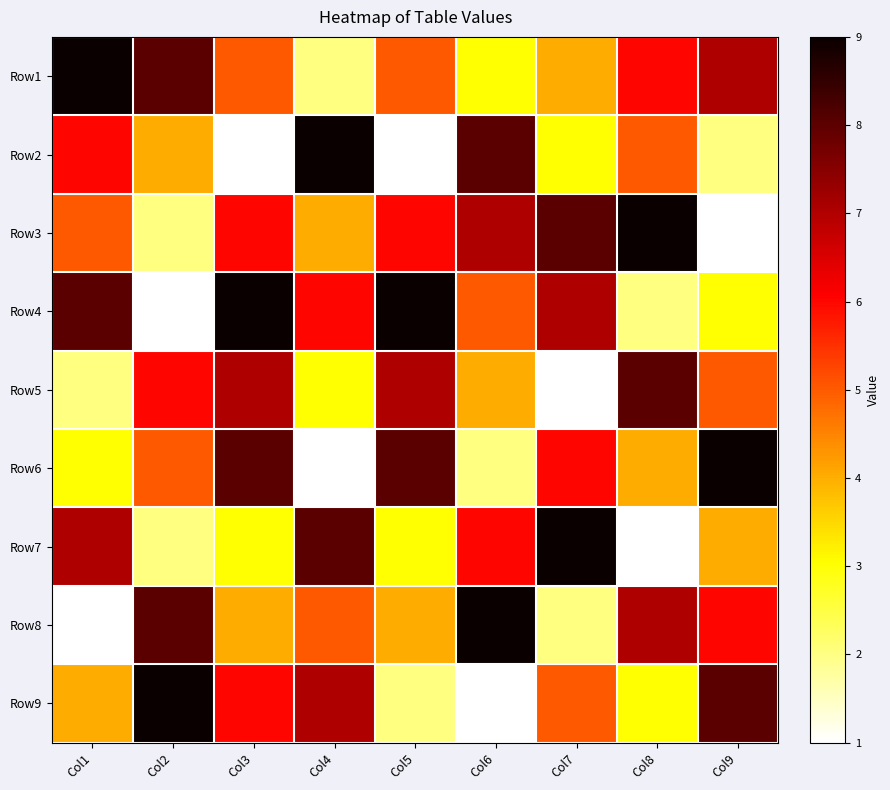

Reading left to right, list all the values displayed in this chart.

Row1: Col1=9	Col2=8	Col3=5	Col4=2	Col5=5	Col6=3	Col7=4	Col8=6	Col9=7
Row2: Col1=6	Col2=4	Col3=1	Col4=9	Col5=1	Col6=8	Col7=3	Col8=5	Col9=2
Row3: Col1=5	Col2=2	Col3=6	Col4=4	Col5=6	Col6=7	Col7=8	Col8=9	Col9=1
Row4: Col1=8	Col2=1	Col3=9	Col4=6	Col5=9	Col6=5	Col7=7	Col8=2	Col9=3
Row5: Col1=2	Col2=6	Col3=7	Col4=3	Col5=7	Col6=4	Col7=1	Col8=8	Col9=5
Row6: Col1=3	Col2=5	Col3=8	Col4=1	Col5=8	Col6=2	Col7=6	Col8=4	Col9=9
Row7: Col1=7	Col2=2	Col3=3	Col4=8	Col5=3	Col6=6	Col7=9	Col8=1	Col9=4
Row8: Col1=1	Col2=8	Col3=4	Col4=5	Col5=4	Col6=9	Col7=2	Col8=7	Col9=6
Row9: Col1=4	Col2=9	Col3=6	Col4=7	Col5=2	Col6=1	Col7=5	Col8=3	Col9=8